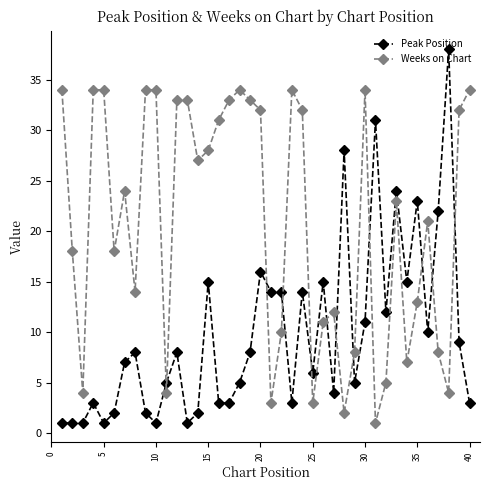

What is the value of the Peak Position point at the 29th from the left?

5